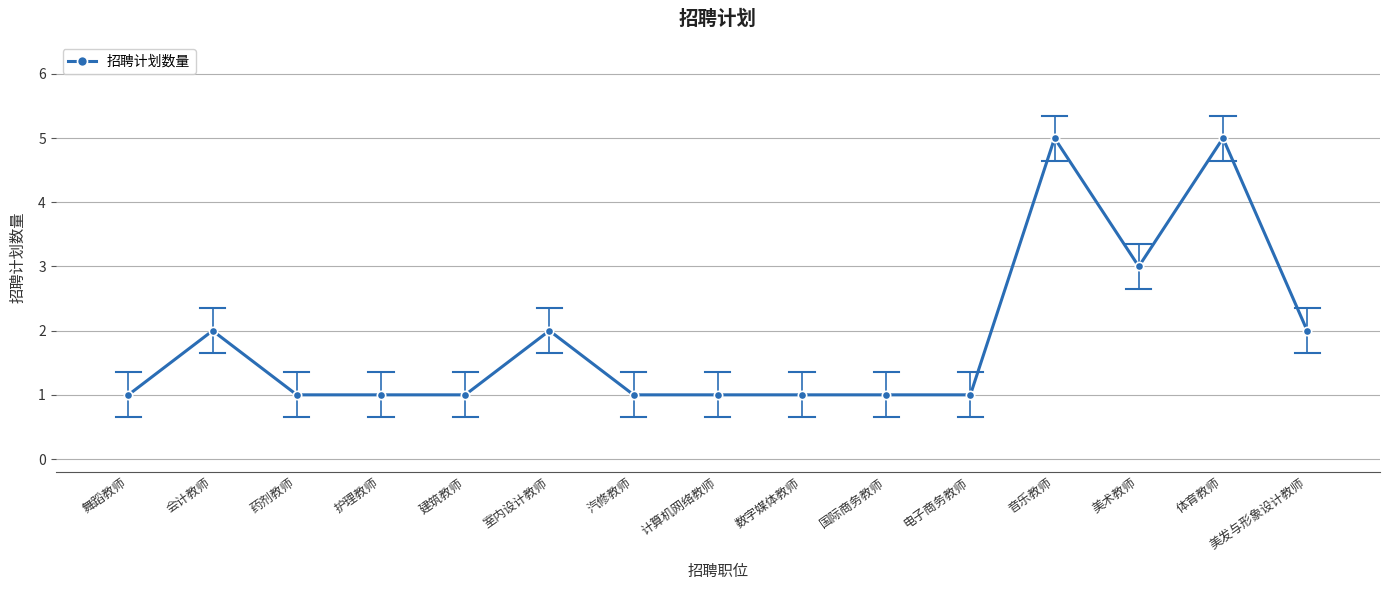

How many categories are shown in the chart?

15